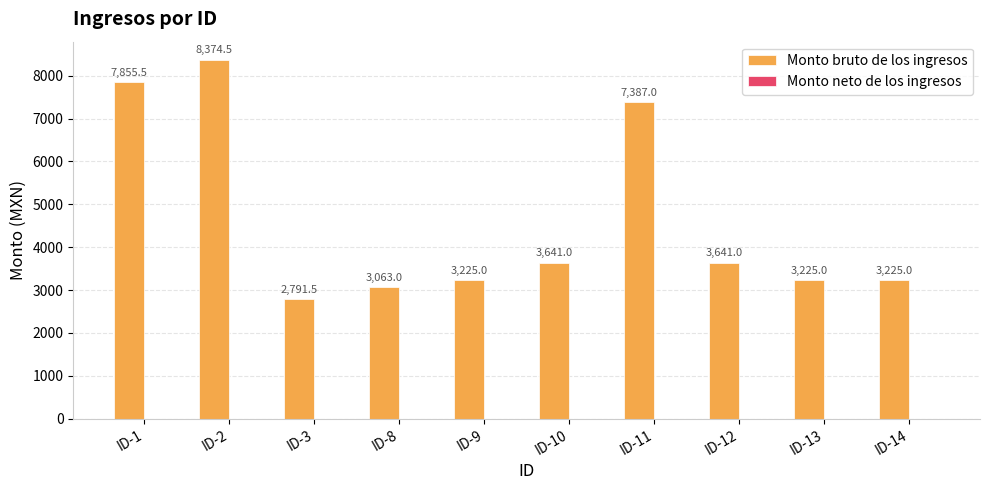

Is it true that the value at ID-10 is 3641.0?

True